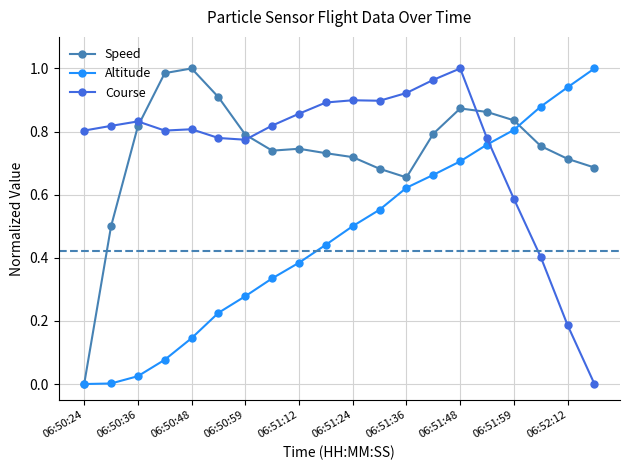

Which series ends up on top after the final intersection of Course and Altitude?

Altitude